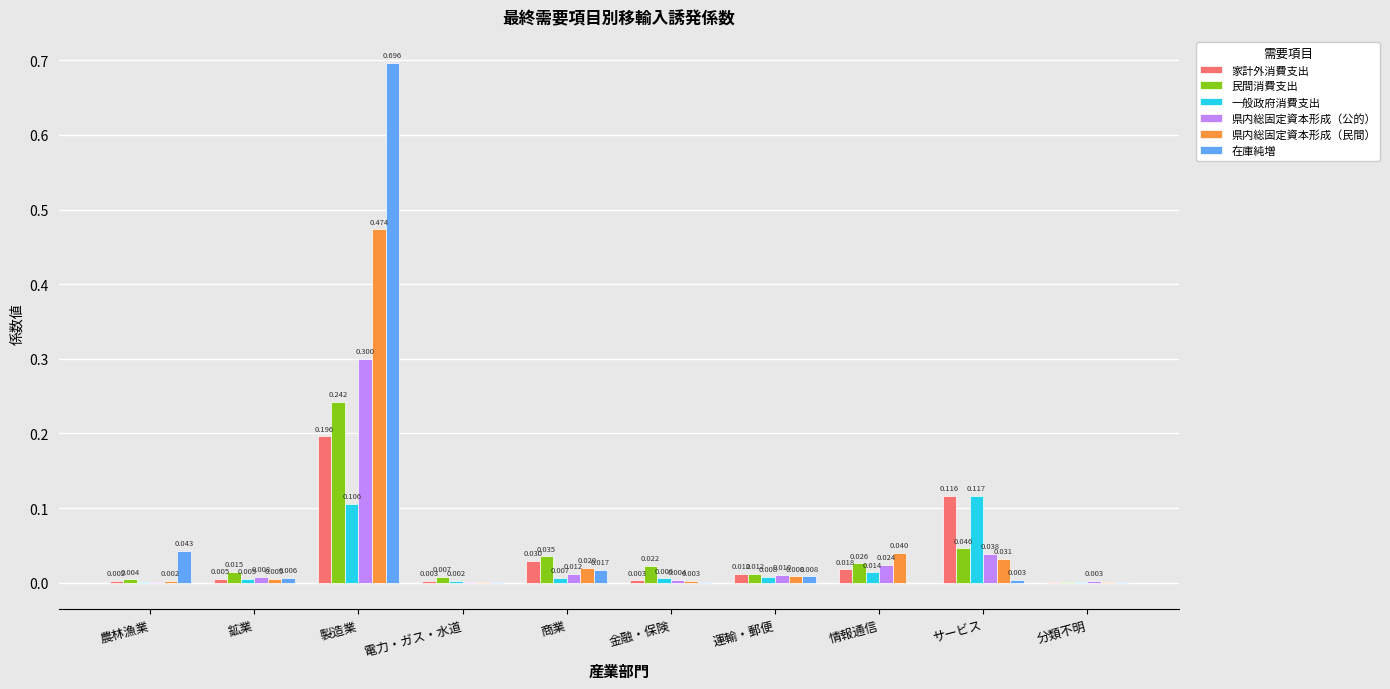

The value of 県内総固定資本形成（公的） at 製造業 is 0.2. True or false?

False